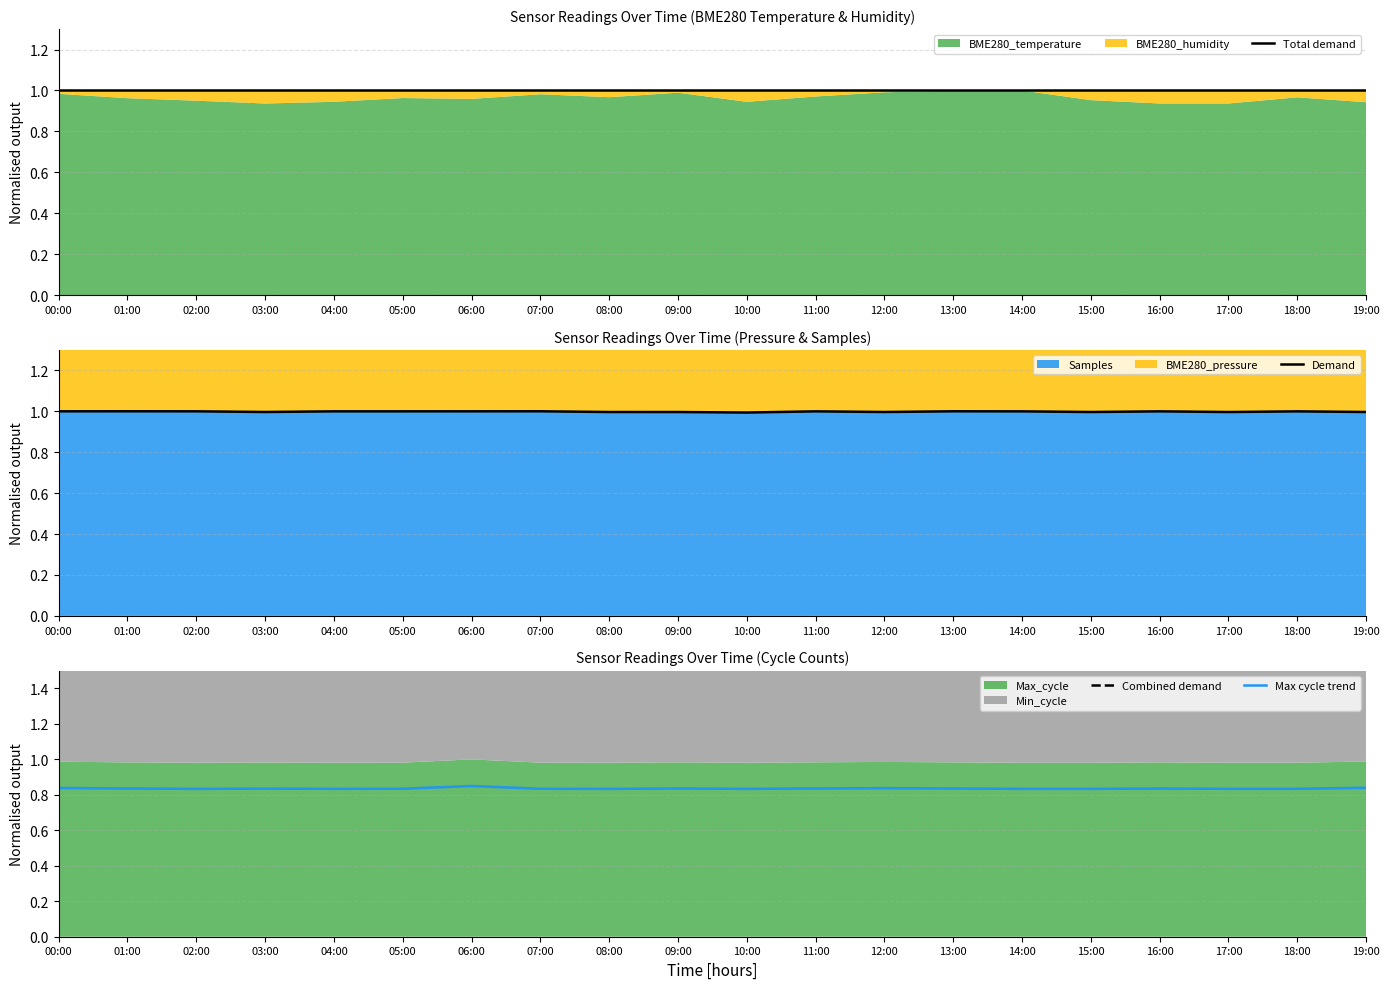

What is the sum of all Combined demand values?

39.7